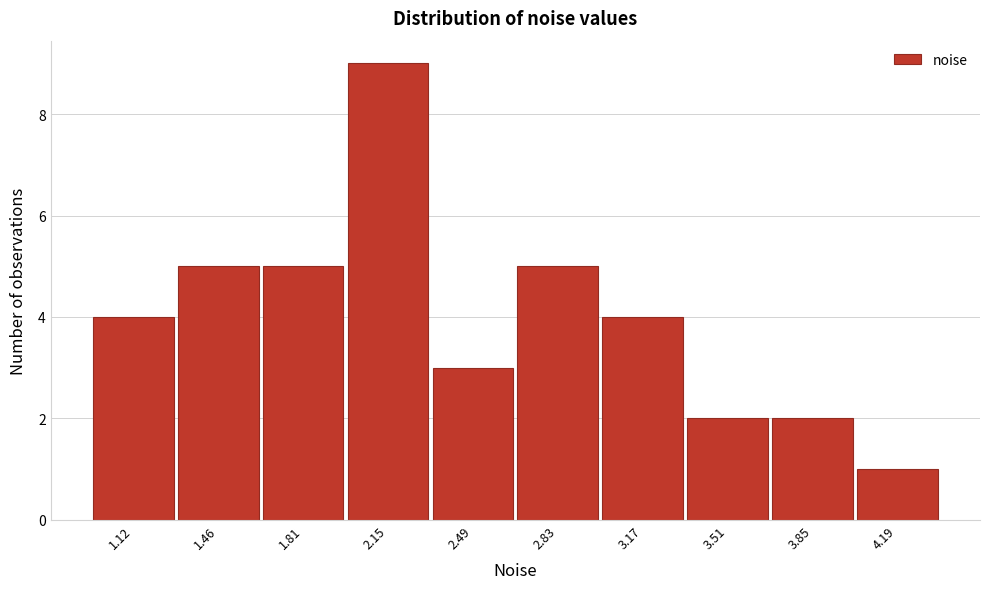

Reading left to right, list all the values displayed in this chart.

1.12=4	1.46=5	1.81=5	2.15=9	2.49=3	2.83=5	3.17=4	3.51=2	3.85=2	4.19=1